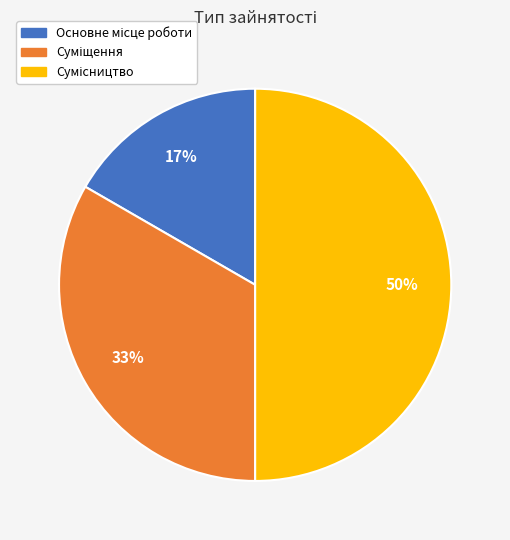

To the nearest percent, what is the average slice percentage?

33%